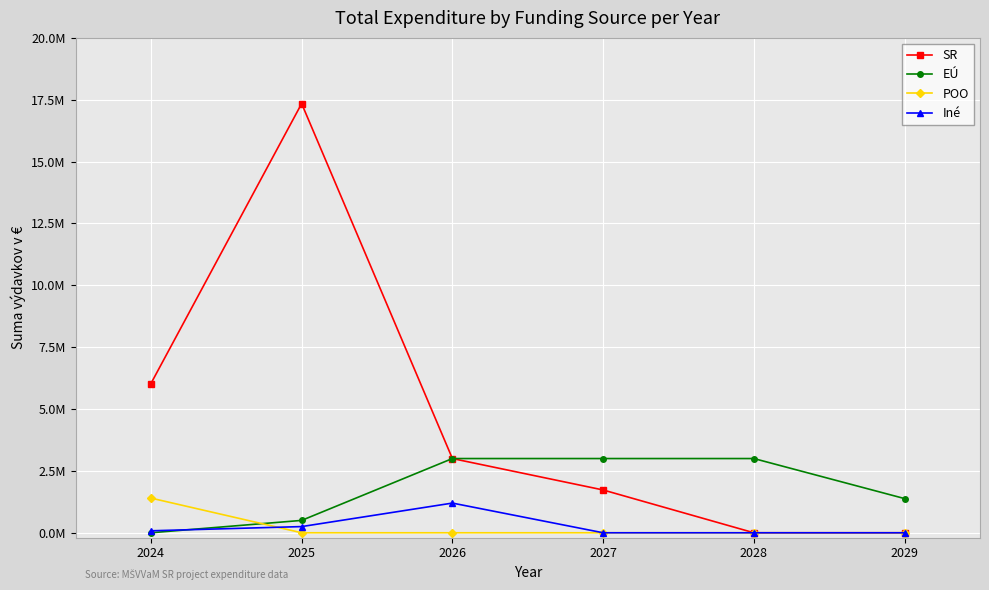

What are all the series names shown in the legend?

SR, EÚ, POO, Iné